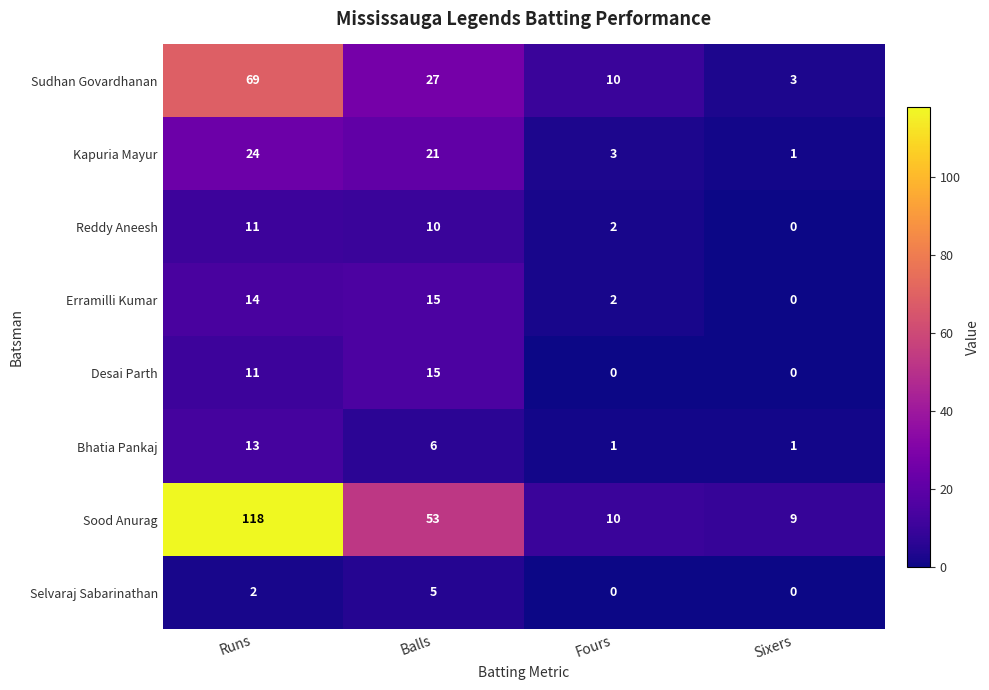

What is the highest value of the Reddy Aneesh series?

11